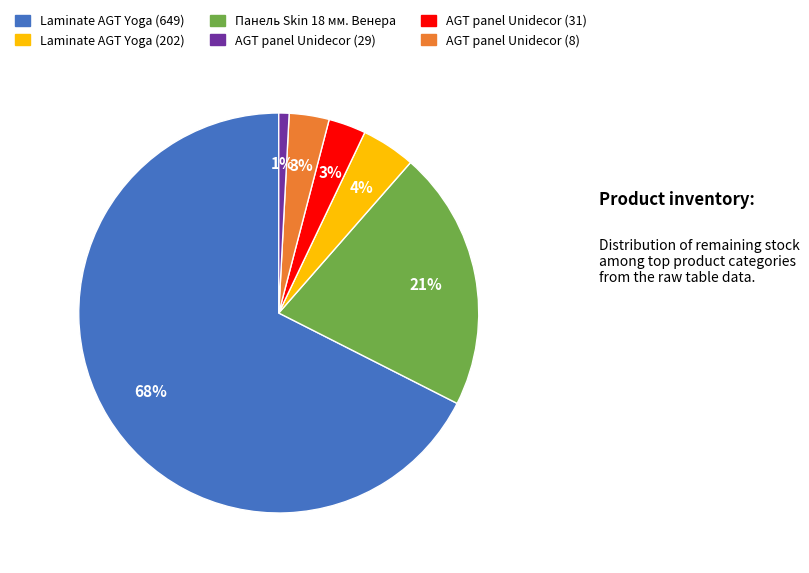

Does any single category account for the majority?

Yes